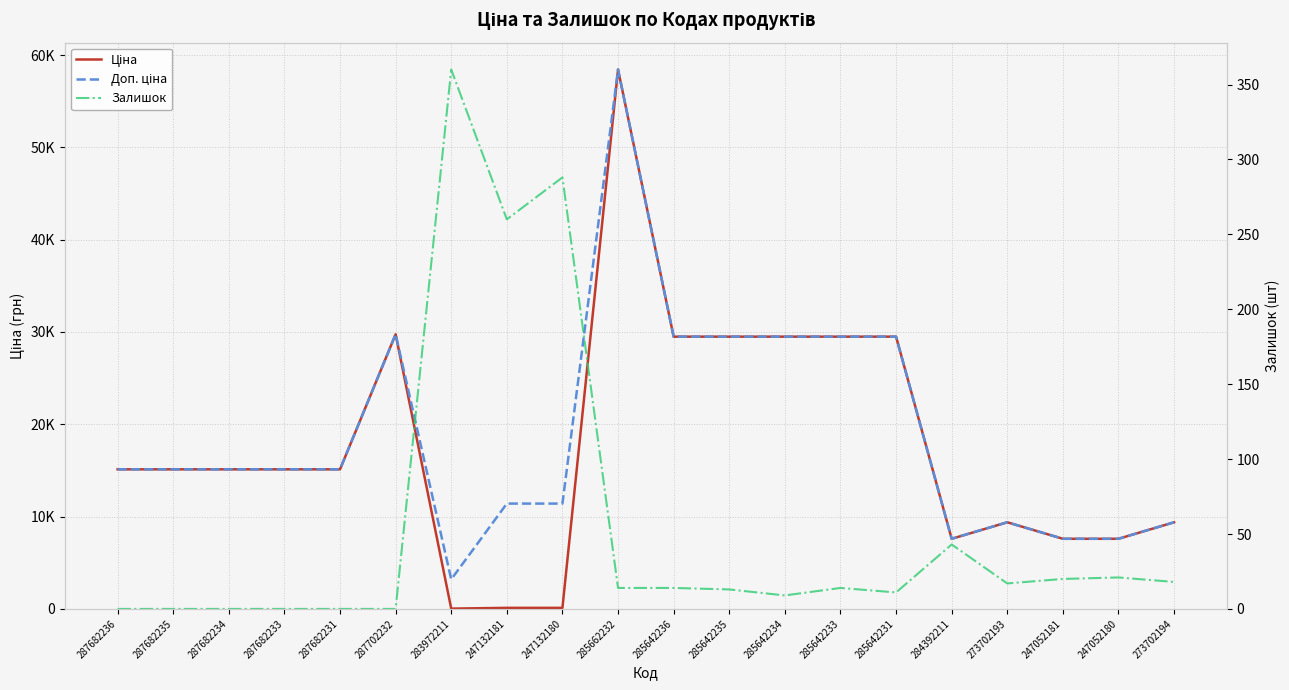

What is the difference between the maximum and minimum values in the Залишок series?

360.0